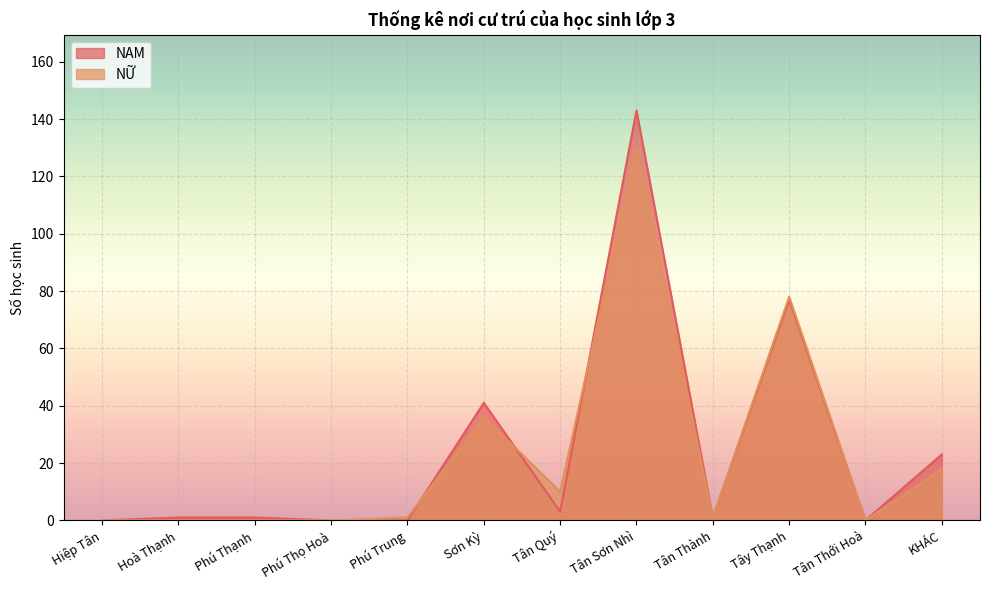

How many series are shown in this chart?

2